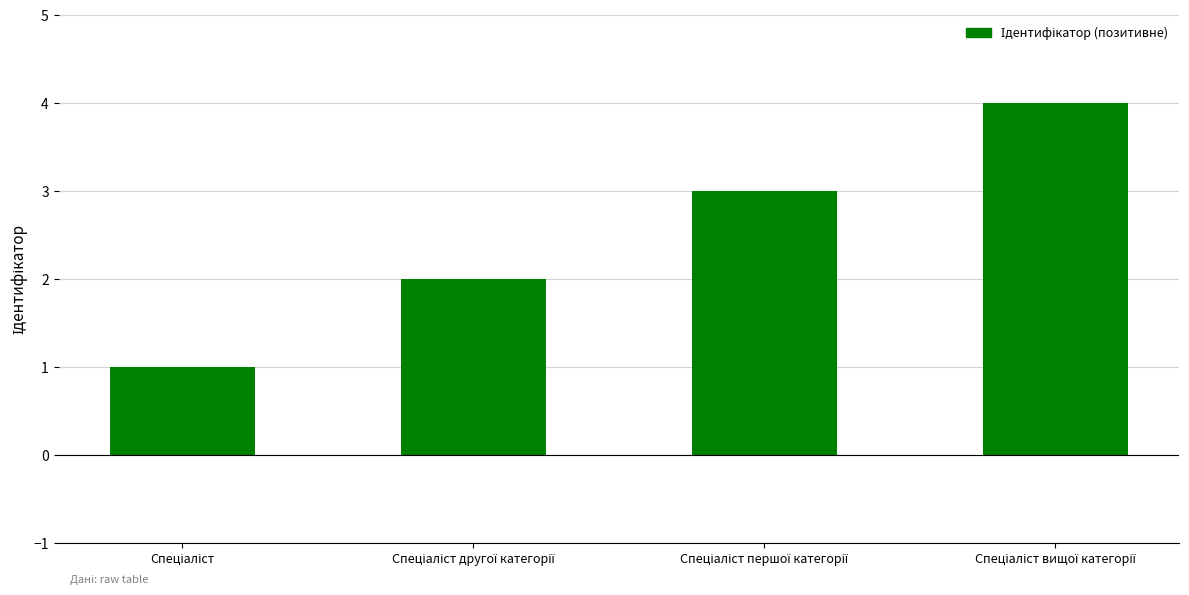

What is the sum of all values?

10